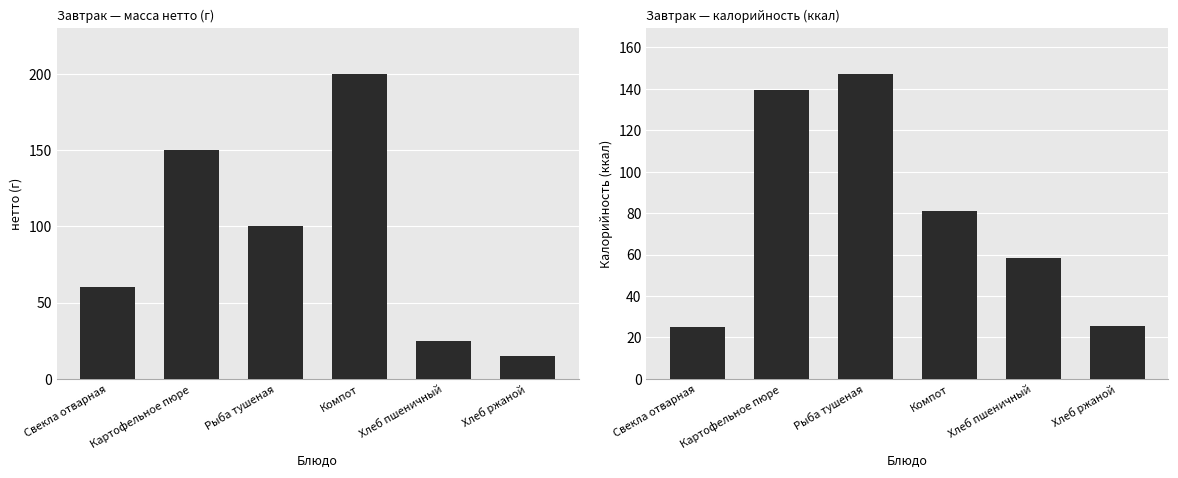

True or false: нетто has a value of 41.2 at Хлеб пшеничный.

False